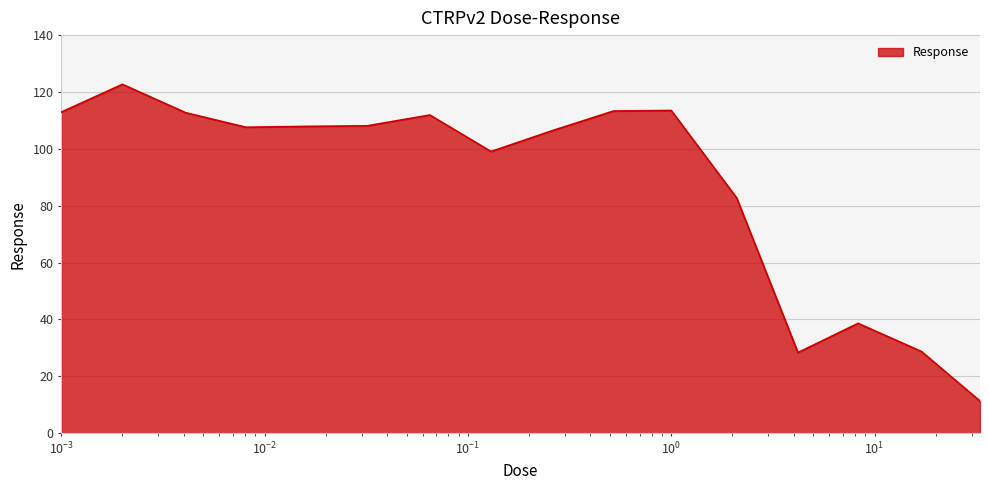

What is the difference between the maximum and minimum values?

111.4